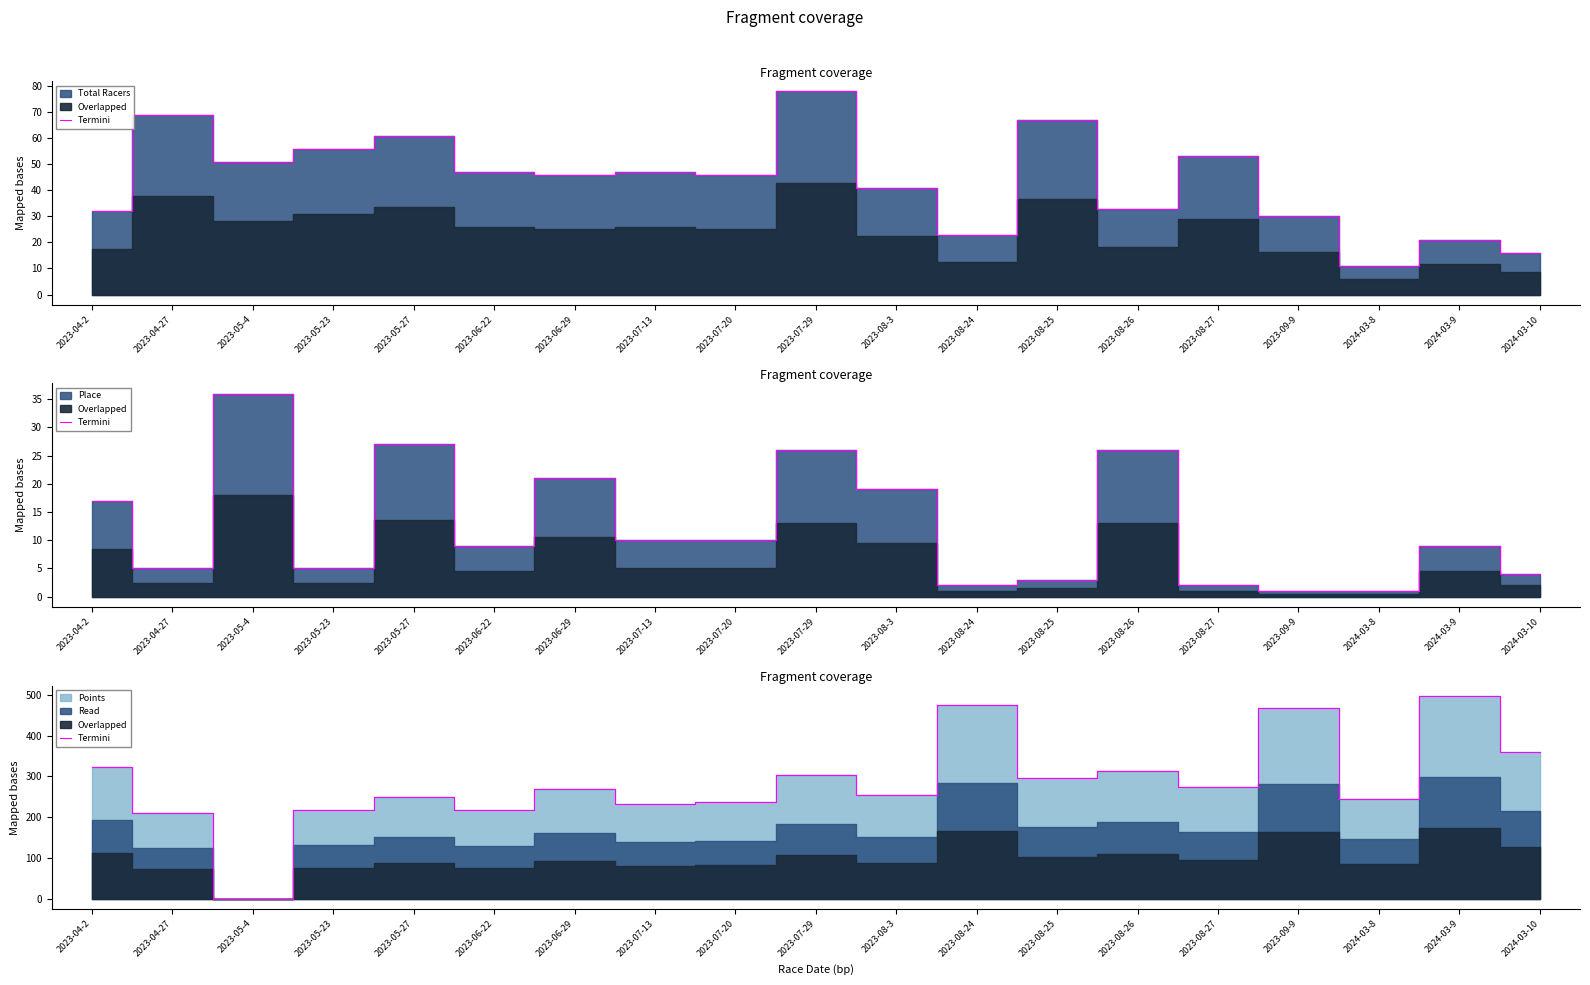

True or false: there are more than 2 points higher than both neighbors.

True